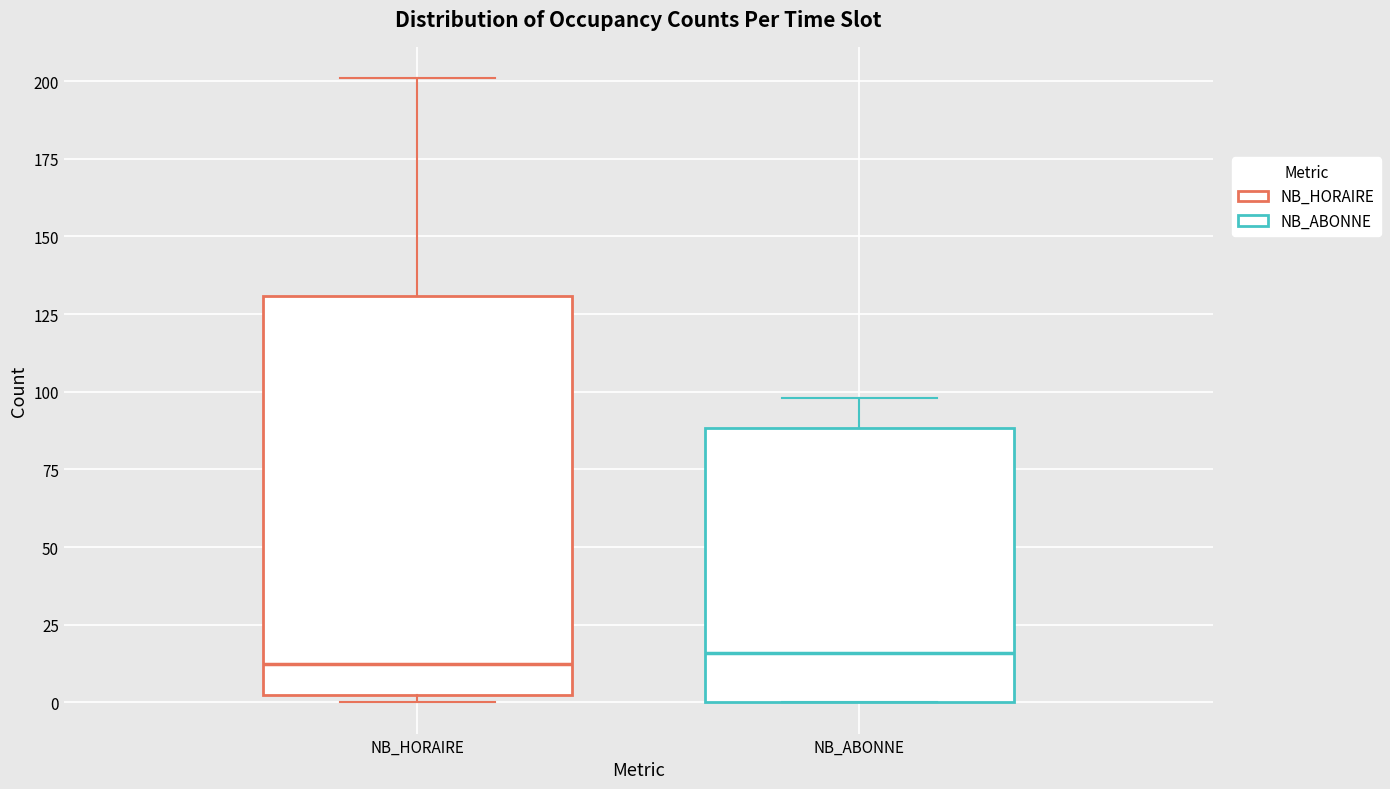

Reading left to right, read every box against the y-axis: the position of its median line, the range the box covers, and the ends of its whiskers. The values are not printed on the chart, so give them approximately, as read against the axis.

NB_HORAIRE: median 15, box 5 to 130, whiskers 0 to 200
NB_ABONNE: median 15, box 0 to 90, whiskers 0 to 100